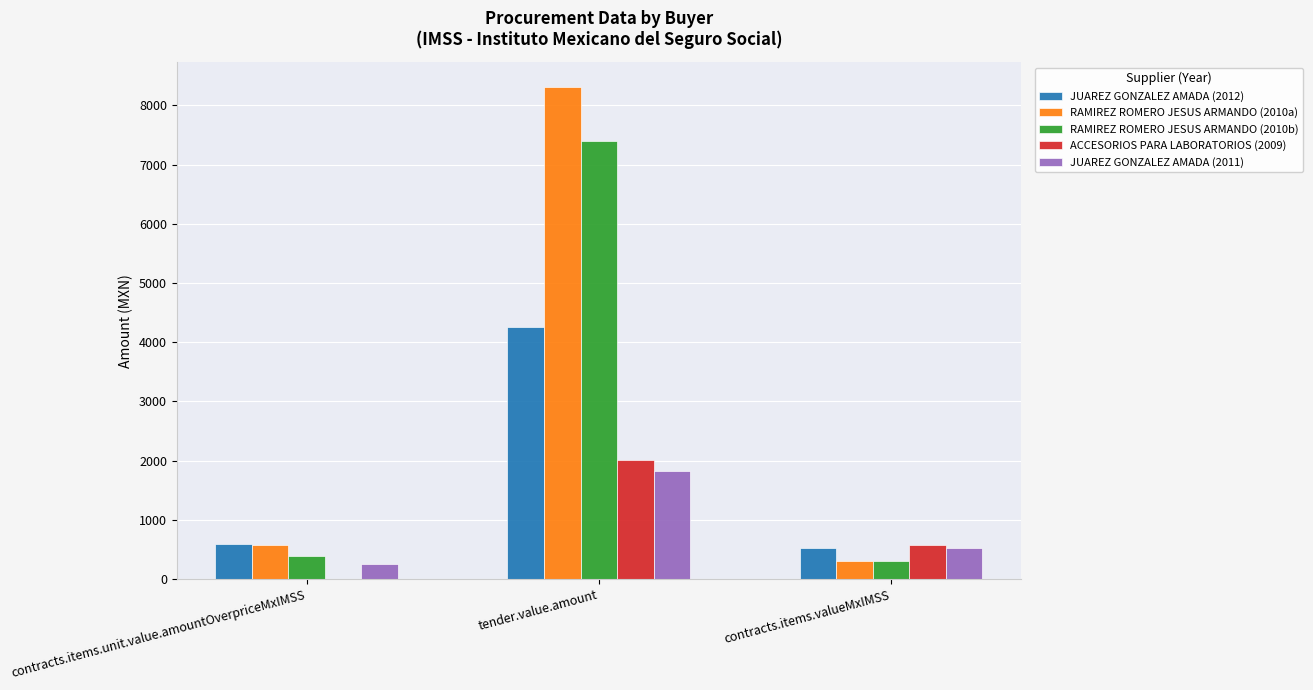

True or false: RAMIREZ ROMERO JESUS ARMANDO (2010b) has a value of 7403.7 at tender.value.amount.

True